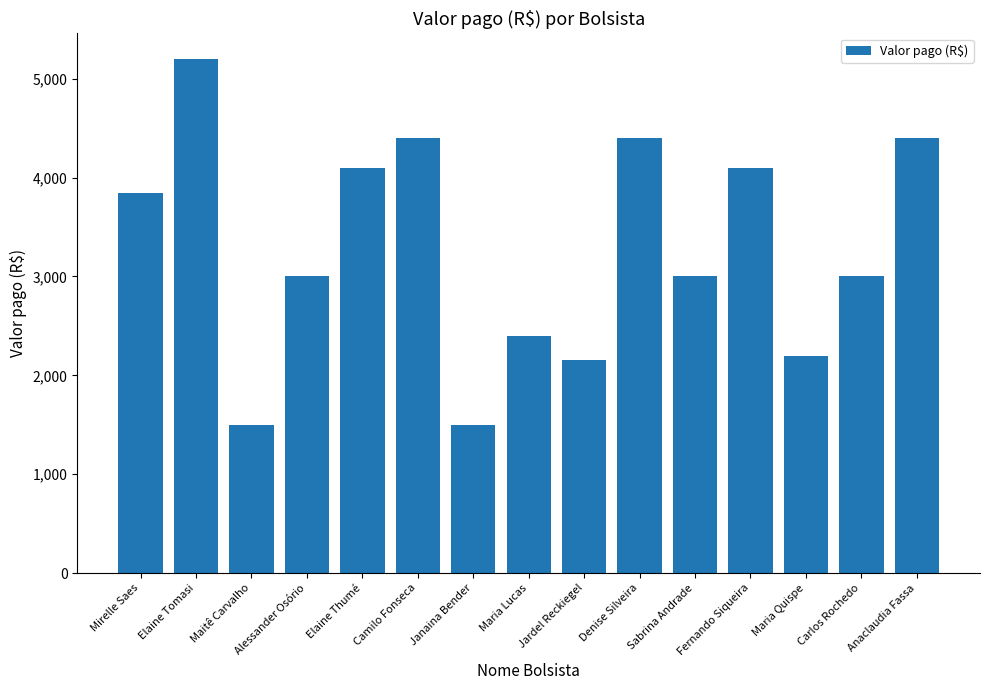

What is the difference between the second highest and second lowest values?

2900.0